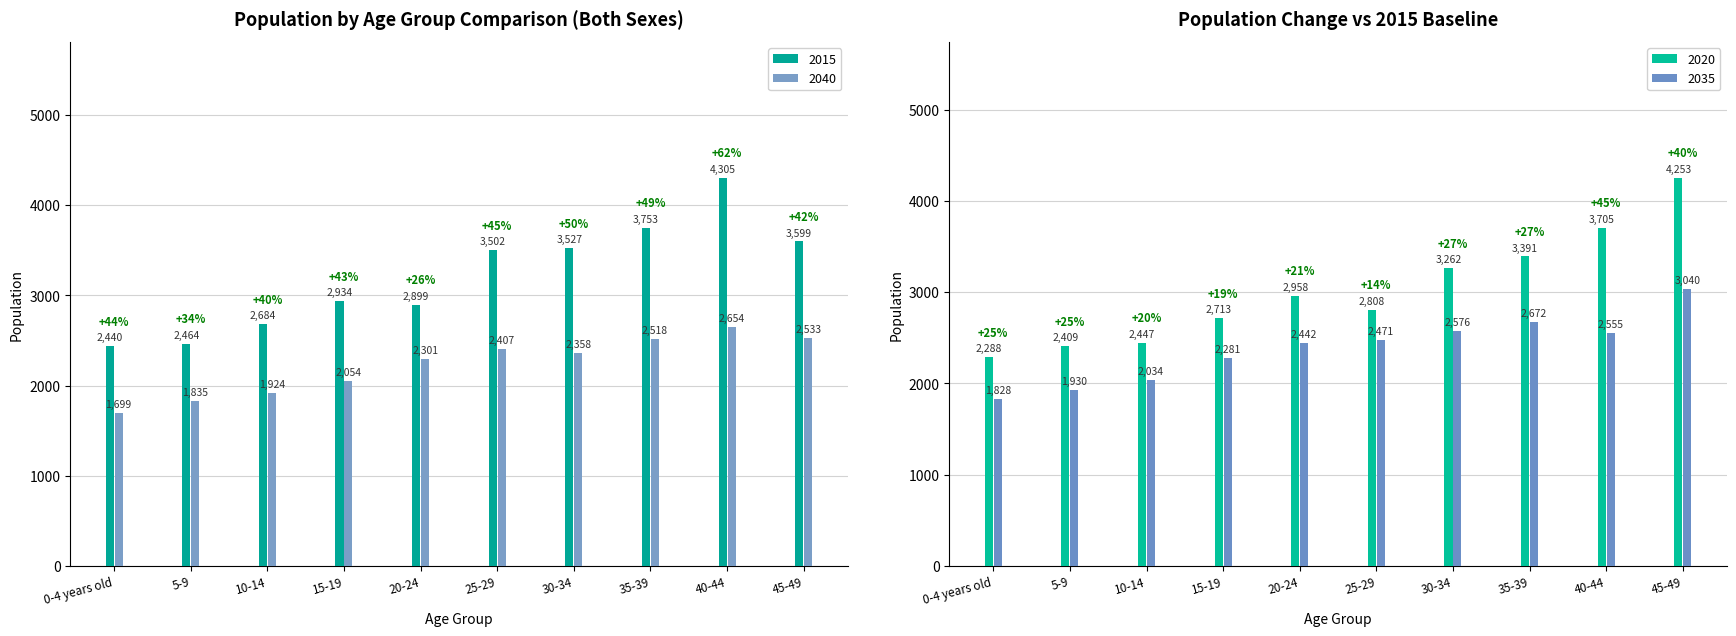

Which series has the largest total across all categories?

2015